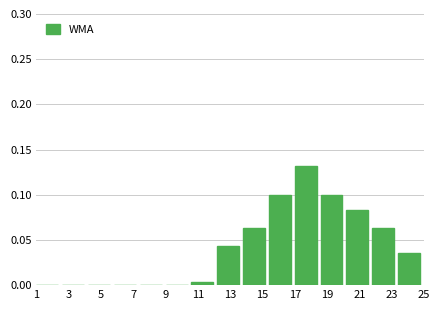

Which range on the x-axis has the tallest bar?

17.0 to 18.6